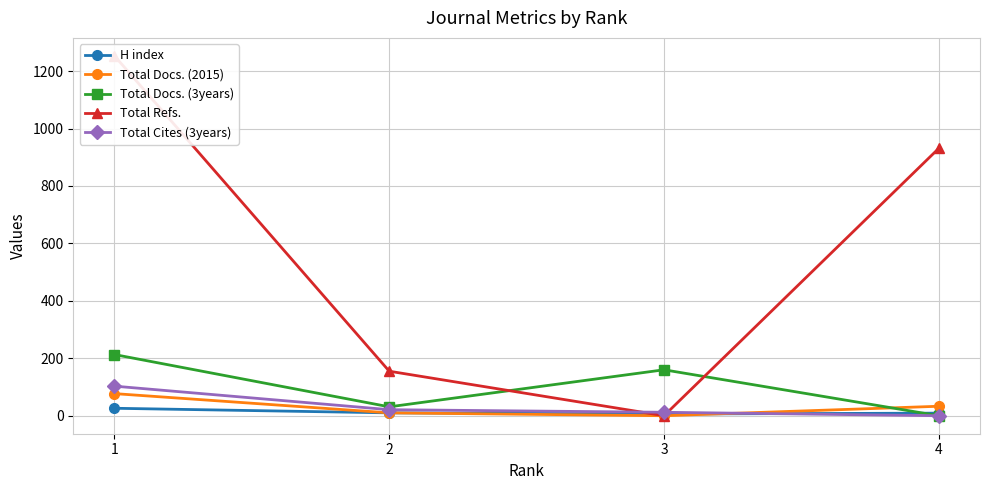

How many times do H index and Total Docs. (2015) cross each other?

1